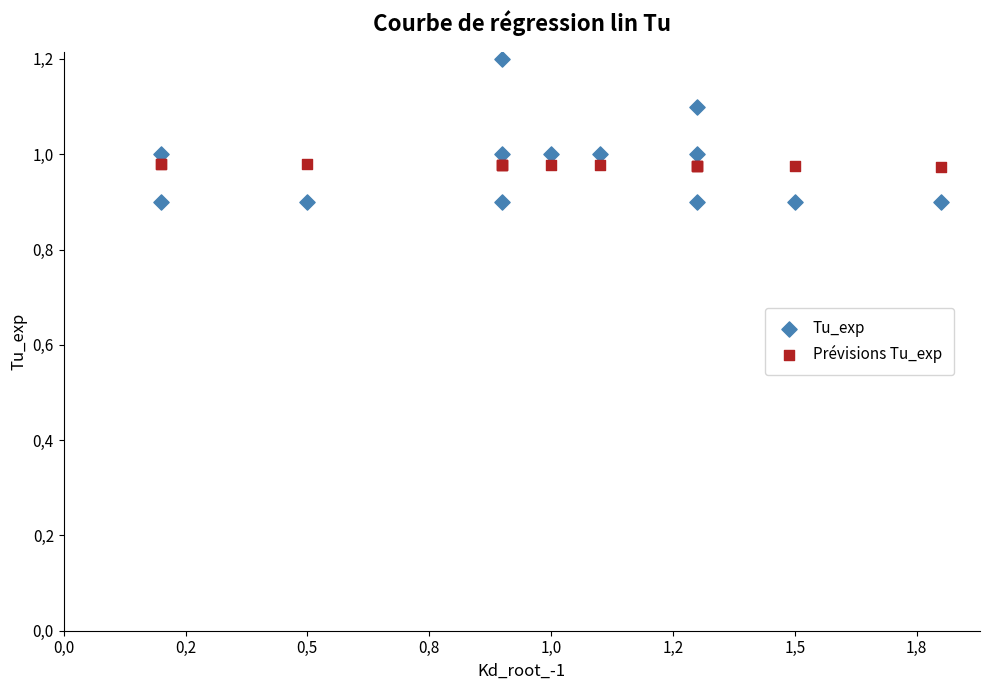

Which series reaches the maximum Y coordinate?

Tu_exp